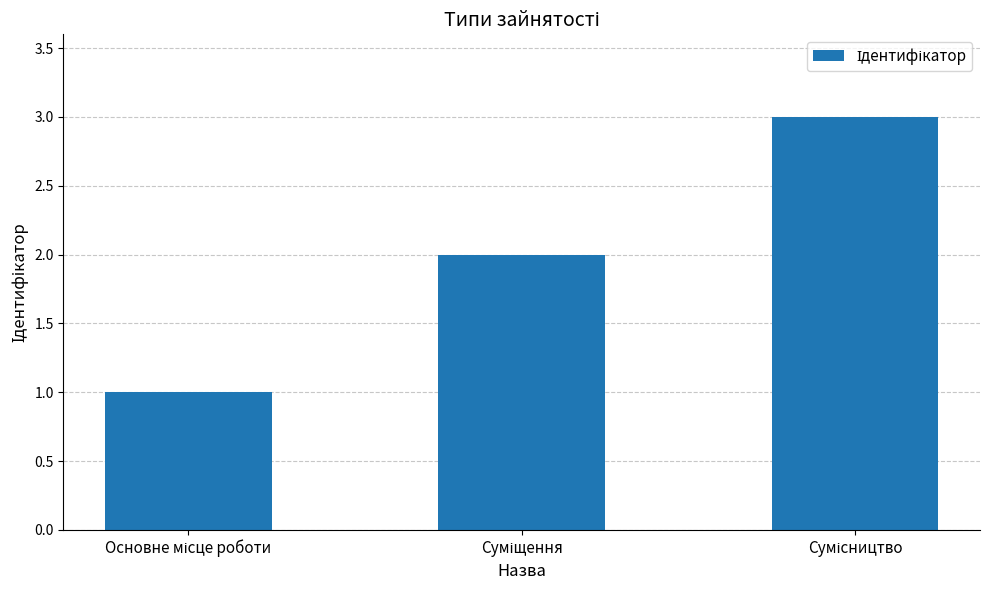

What is the greatest value displayed?

3